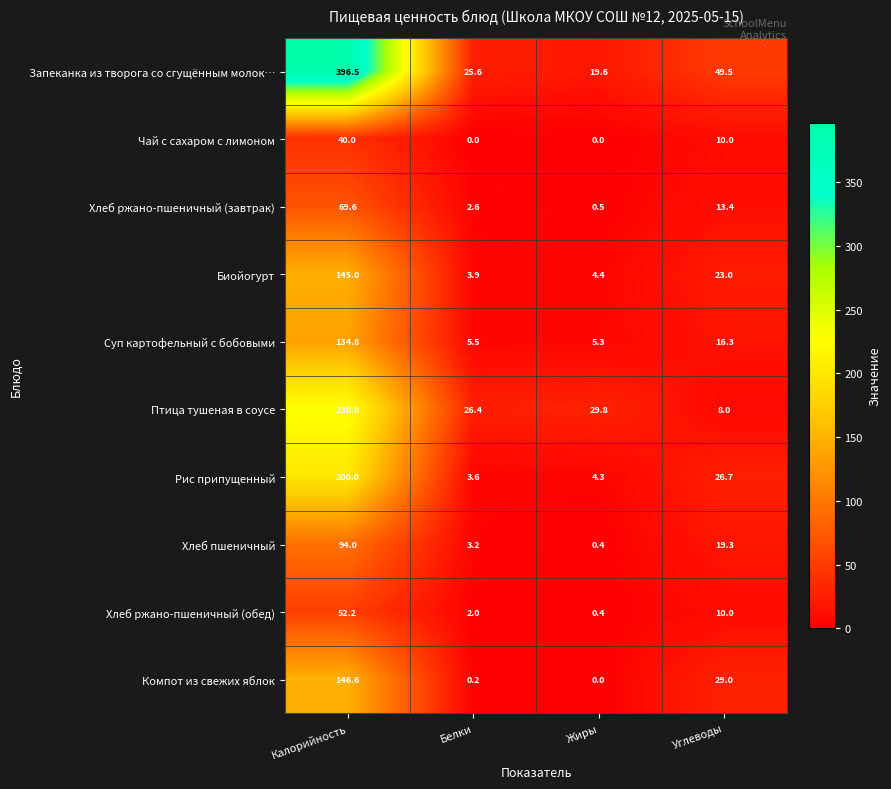

Count the number of data series in this chart.

10